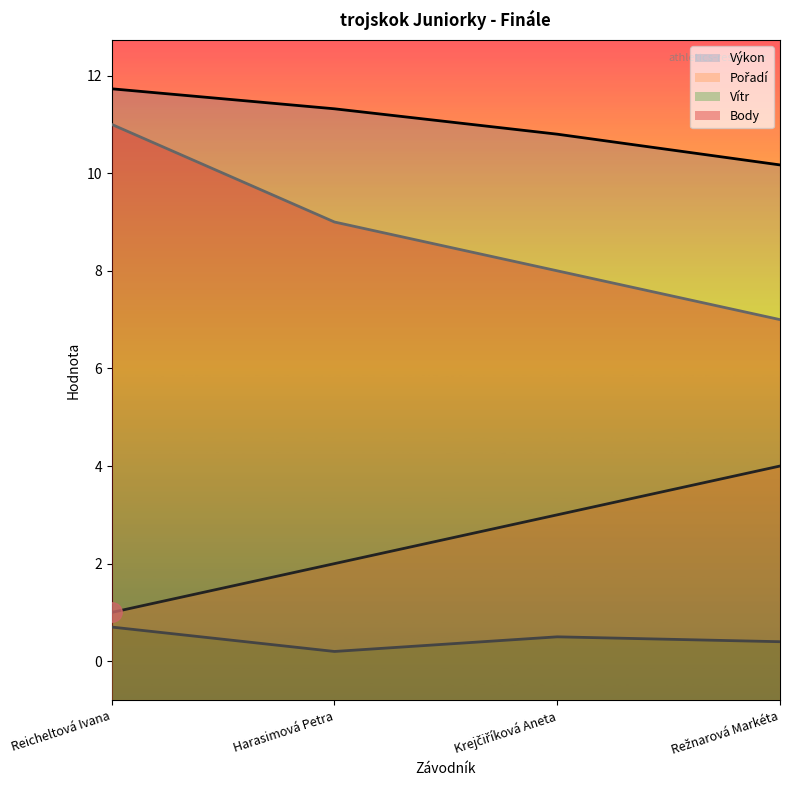

At which category does Vítr reach its first local valley?

Harasimová Petra